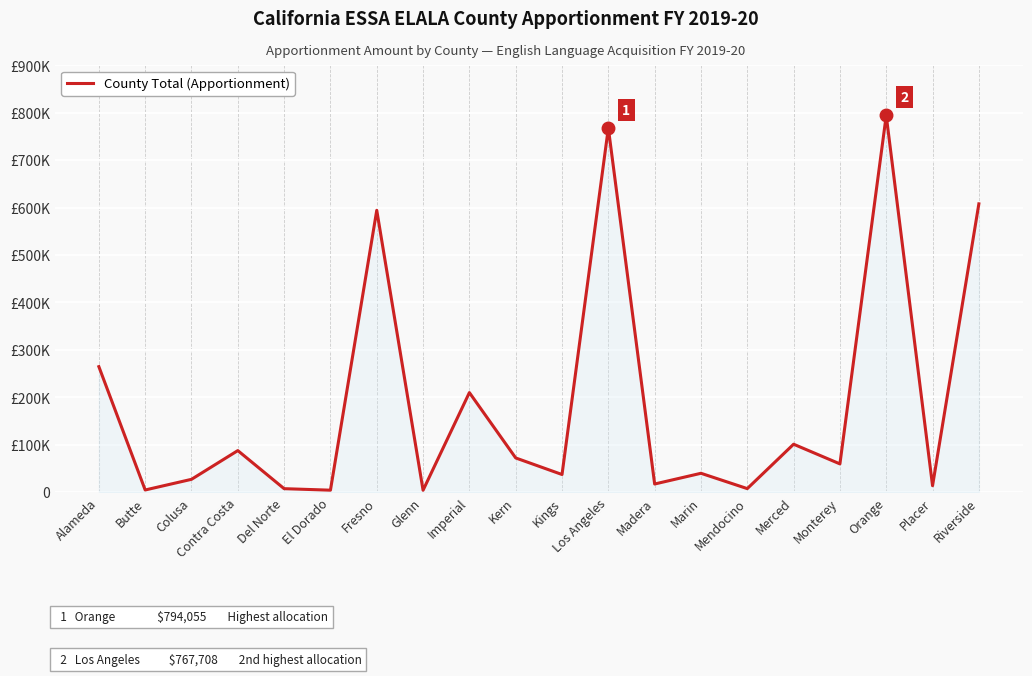

What is the value of the 12th point from the left?

767708